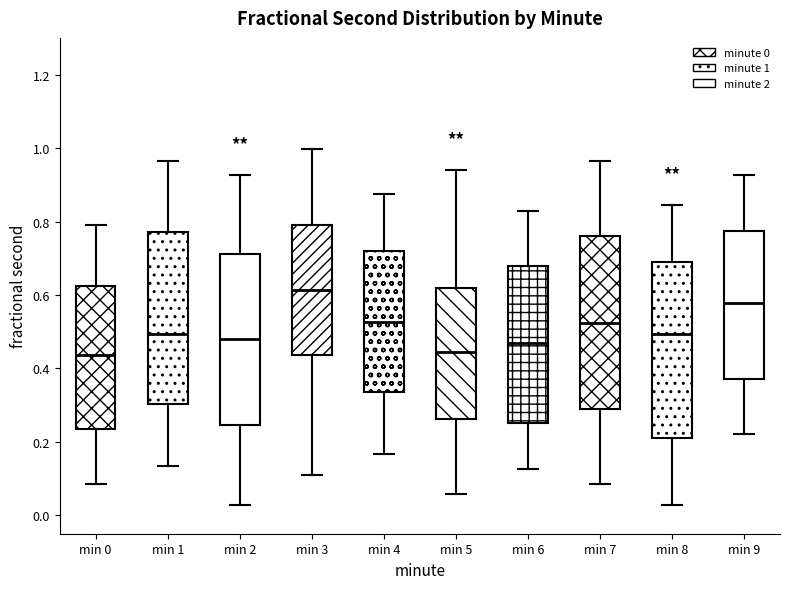

Where does the median line of the box for min 0 sit on the y-axis? The values are not printed on the chart, so give them approximately, as read against the axis.

0.44